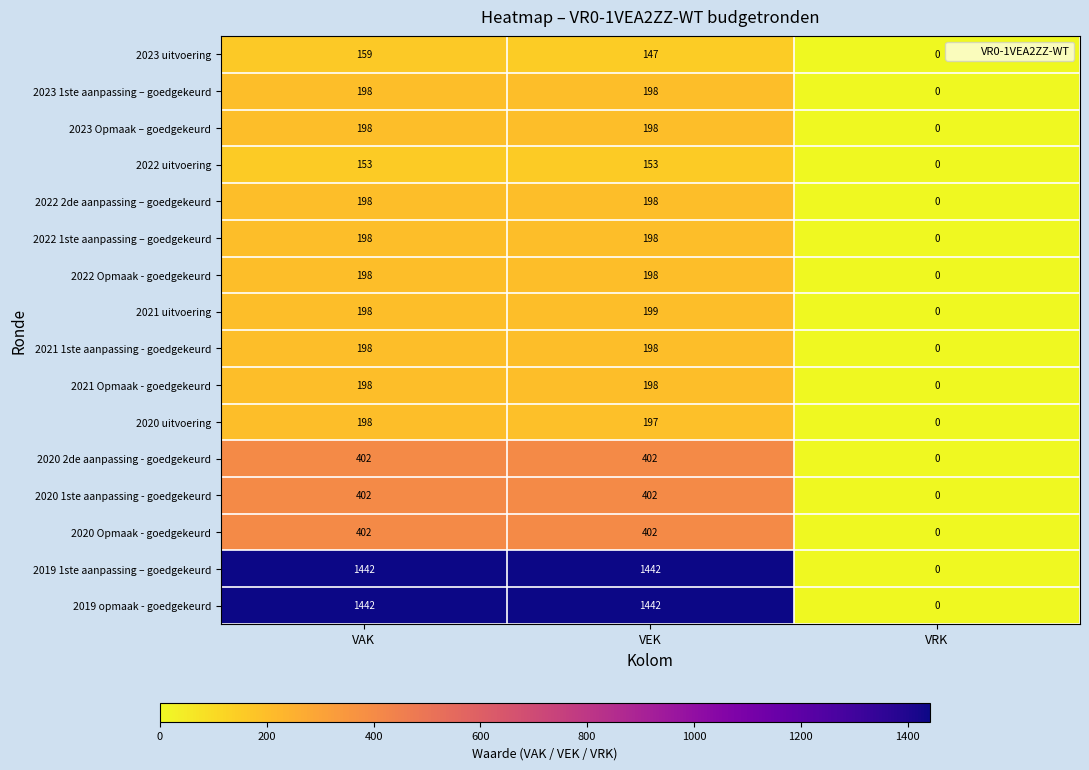

Which label corresponds to the smallest value in the chart?

VRK